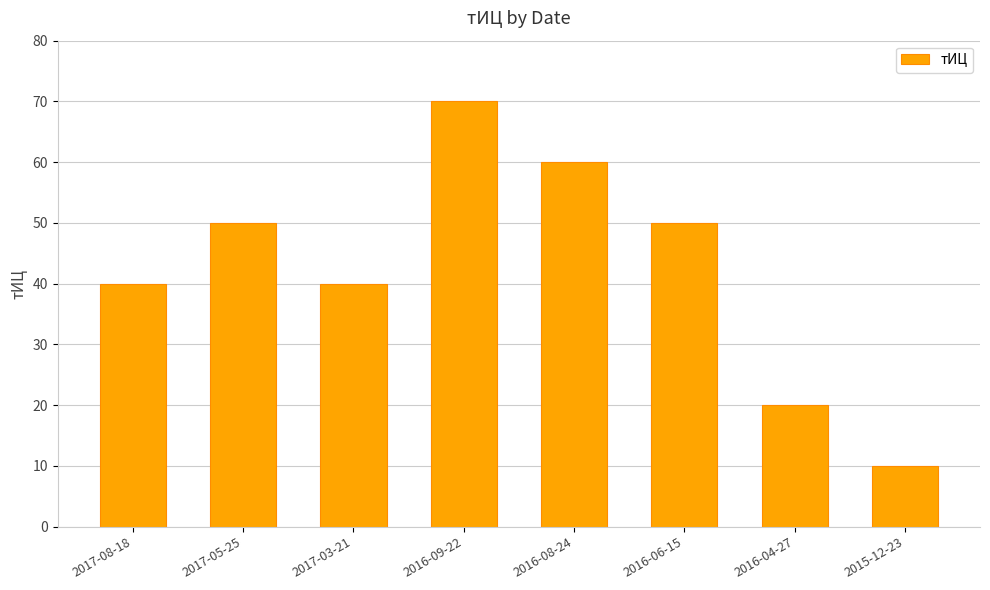

What is the greatest value displayed?

70